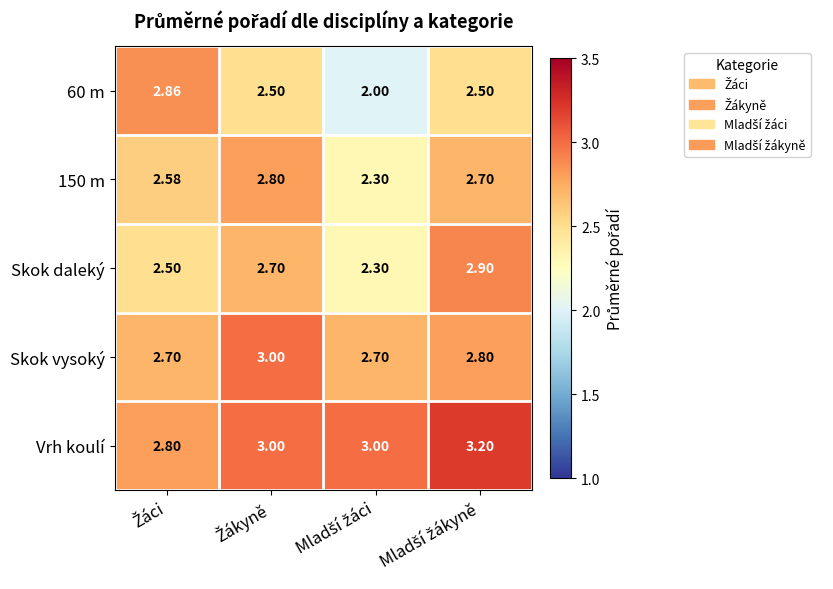

At how many categories does at least one series exceed 2?

4